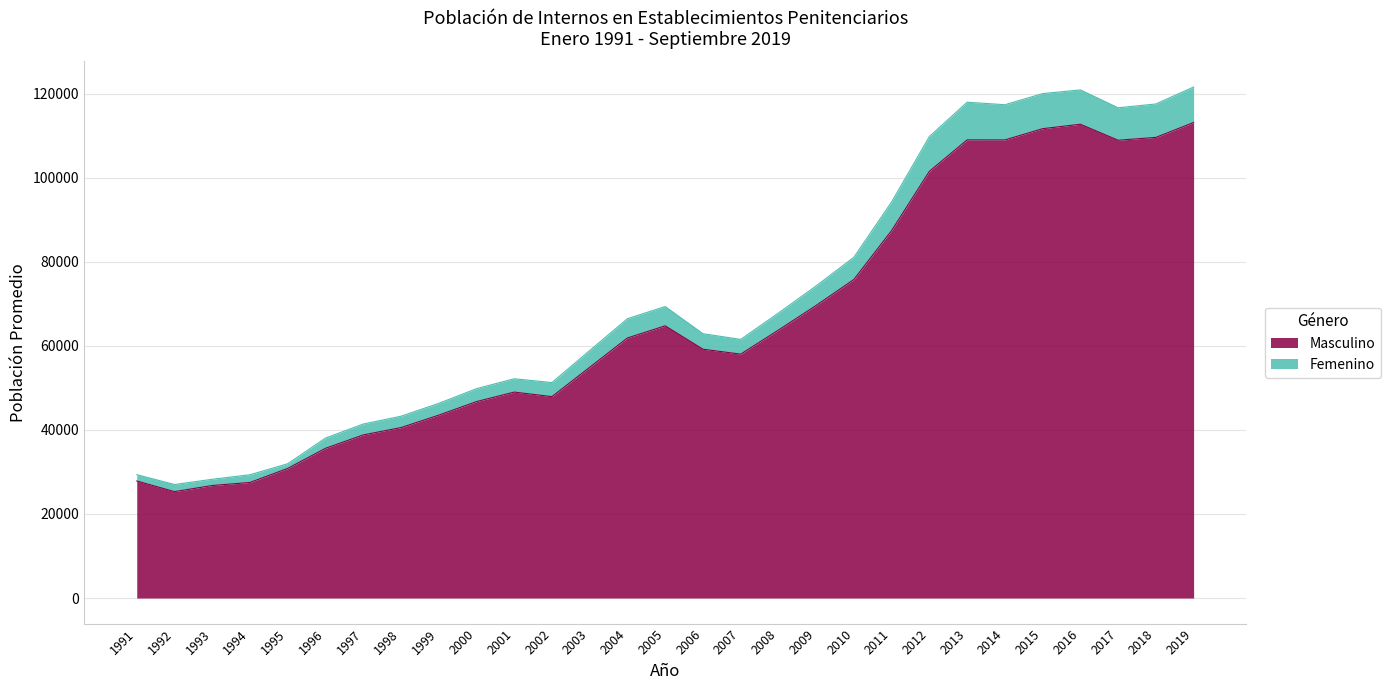

The value of Masculino at 1995 is 53890.4. True or false?

False